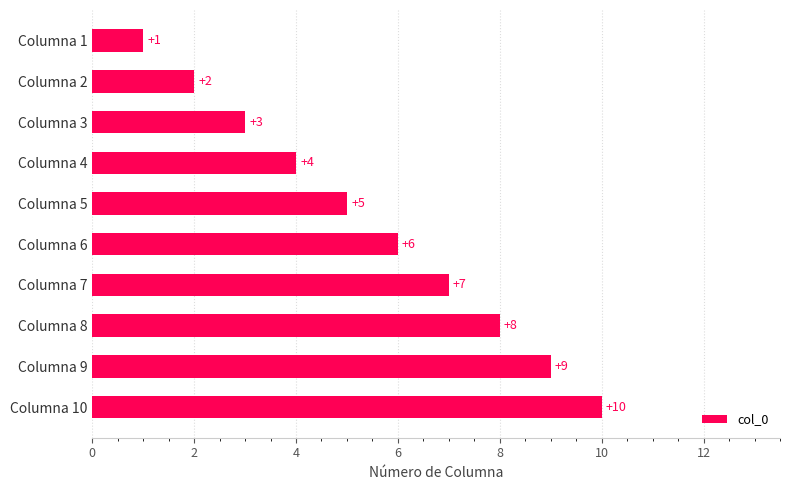

What is the value of the 7th bar from the top?

7